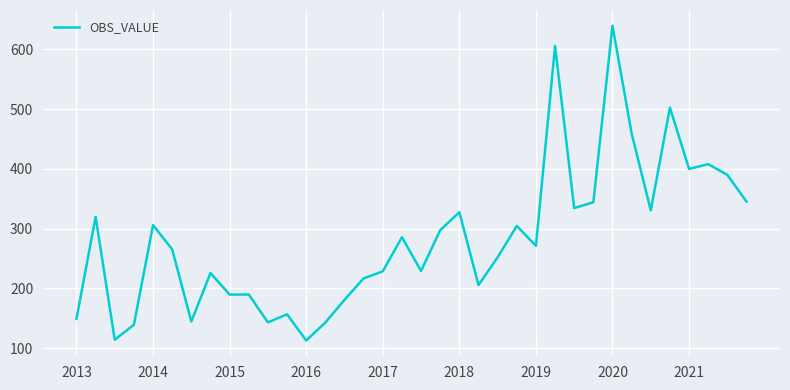

What is the difference between the maximum and minimum values?

526.6